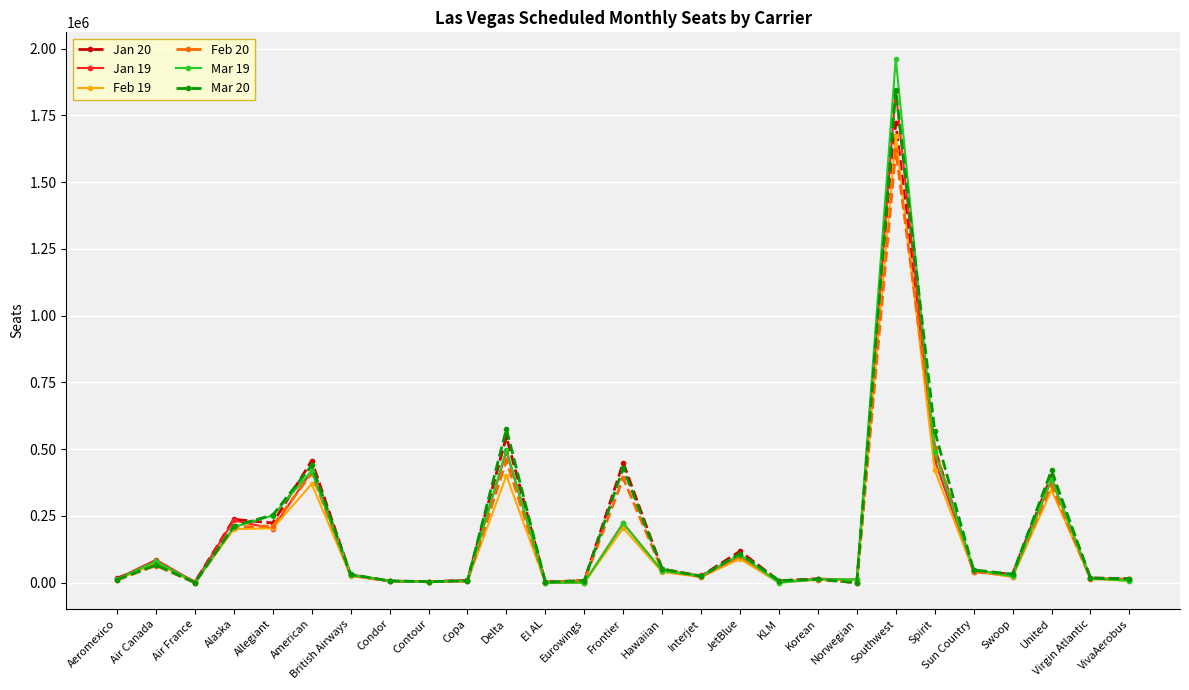

Where is Feb 20 nearest to the value 809940?

Spirit